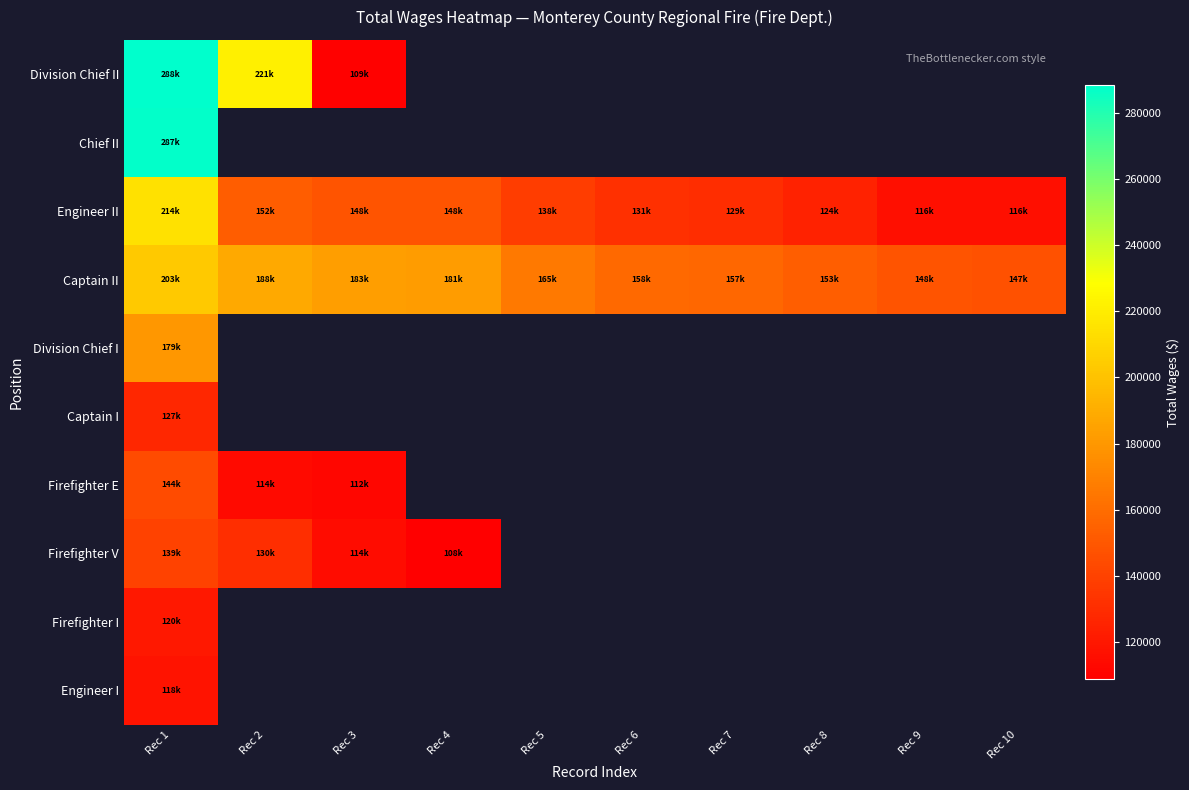

Between Rec 10 and Rec 9, which is larger?

Rec 9